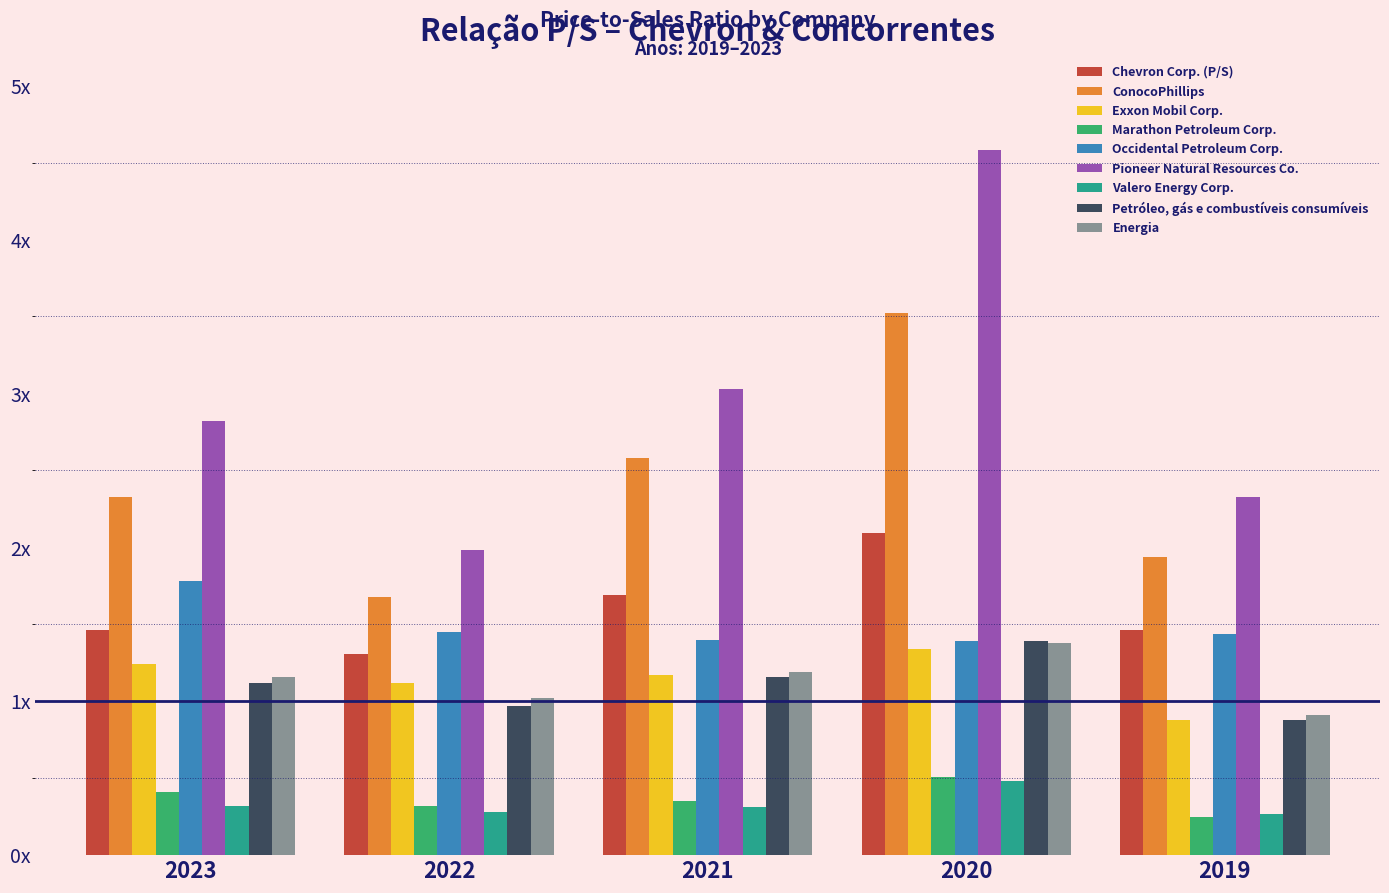

Does the chart contain any negative values?

No